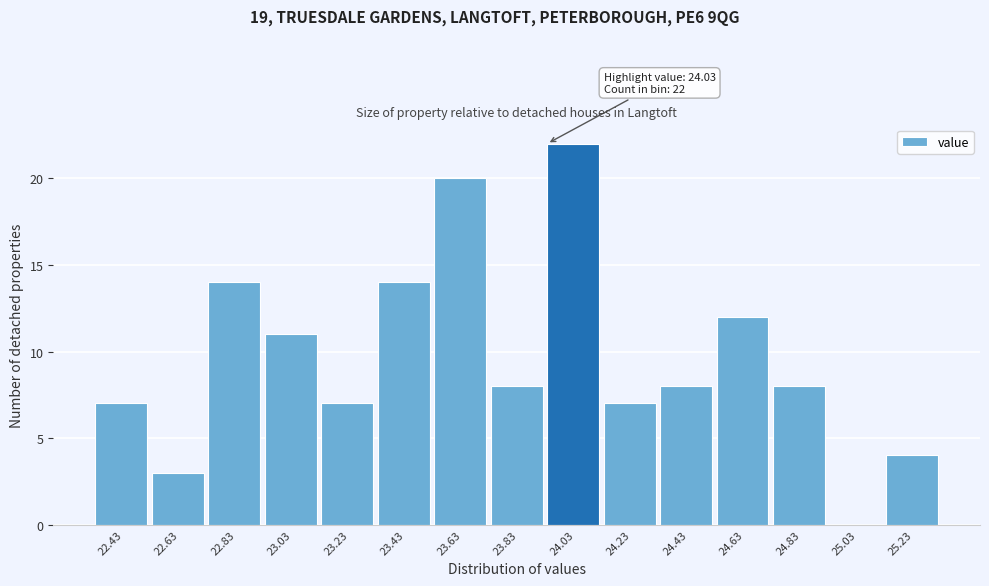

Reading right to left, what are all the values shown in this chart?

25.23=4	25.03=0	24.83=8	24.63=12	24.43=8	24.23=7	24.03=22	23.83=8	23.63=20	23.43=14	23.23=7	23.03=11	22.83=14	22.63=3	22.43=7